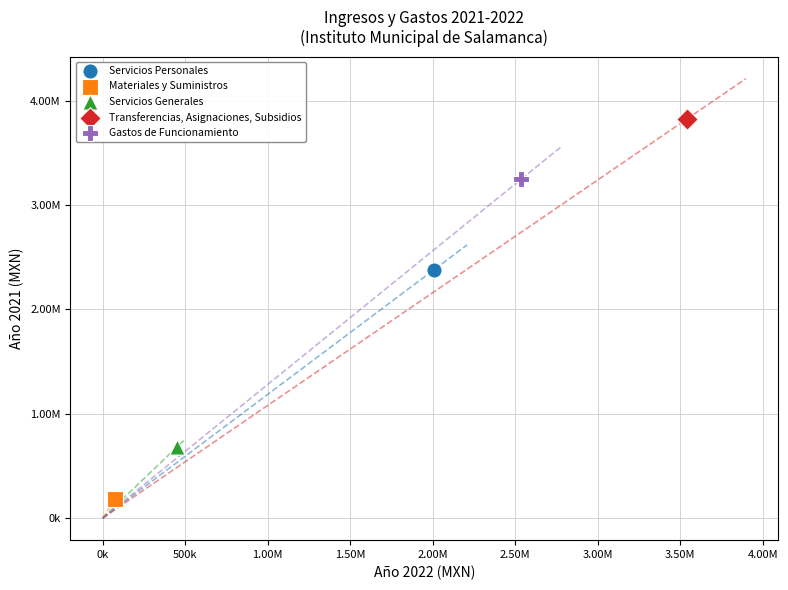

What are all the series names shown in the legend?

Servicios Personales, Materiales y Suministros, Servicios Generales, Transferencias, Asignaciones, Subsidios, Gastos de Funcionamiento